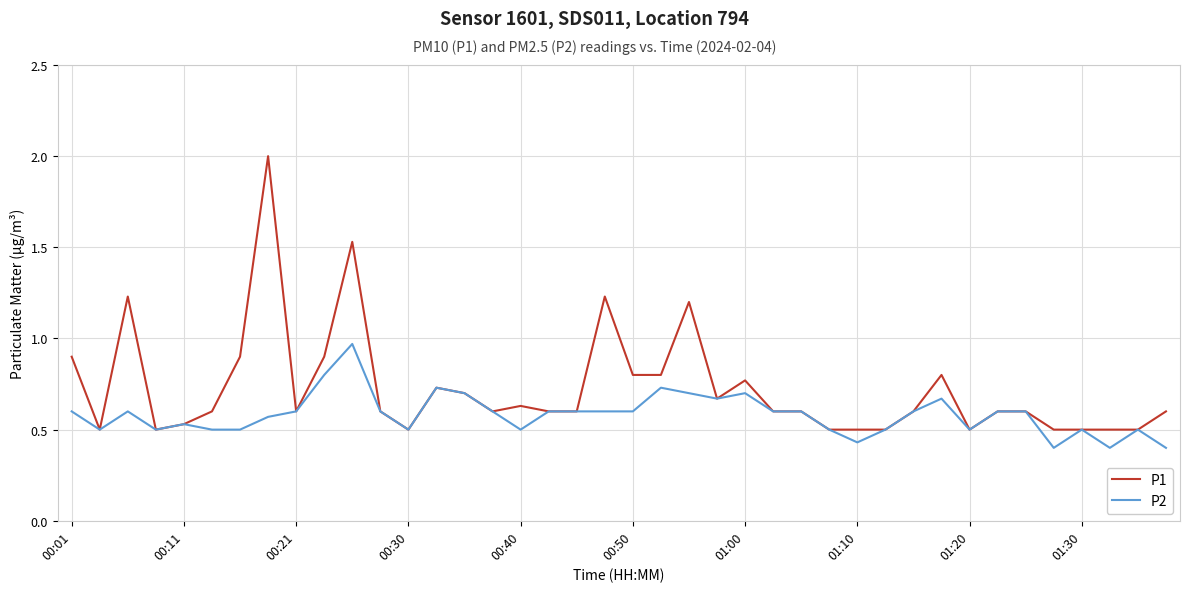

What is the maximum value for P1?

2.0